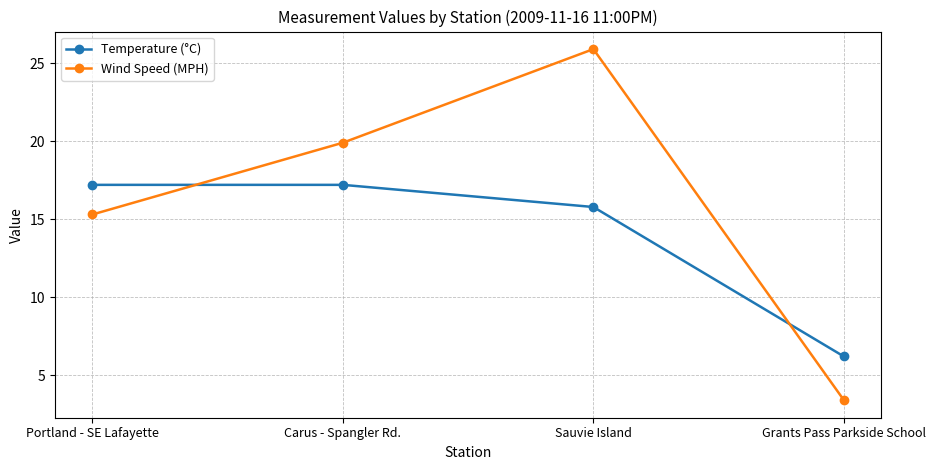

The value of Wind Speed (MPH) at Carus - Spangler Rd. is 31.1. True or false?

False